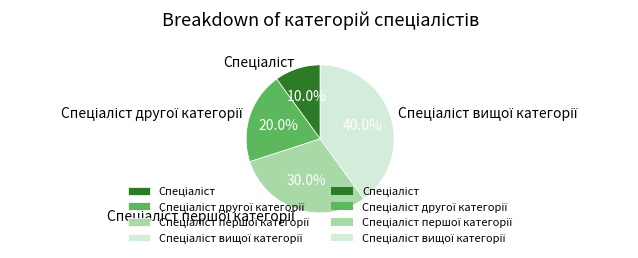

Does any single category account for the majority?

No